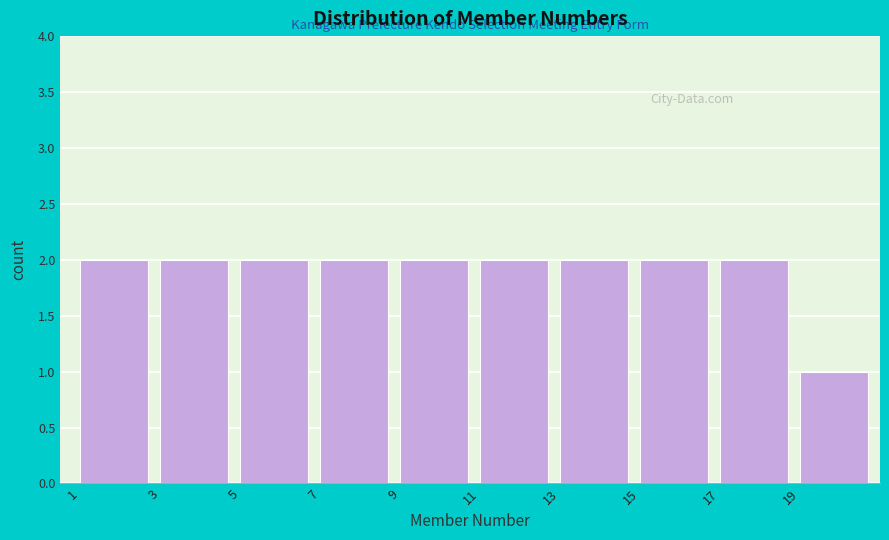

Reading left to right, transcribe this chart: for each bar, give the range it covers on the x-axis and its height. The values are not printed on the chart, so give them approximately, as read against the axis.

1 to 3: 2
3 to 5: 2
5 to 7: 2
7 to 9: 2
9 to 11: 2
11 to 13: 2
13 to 15: 2
15 to 17: 2
17 to 19: 2
19 to 21: 1